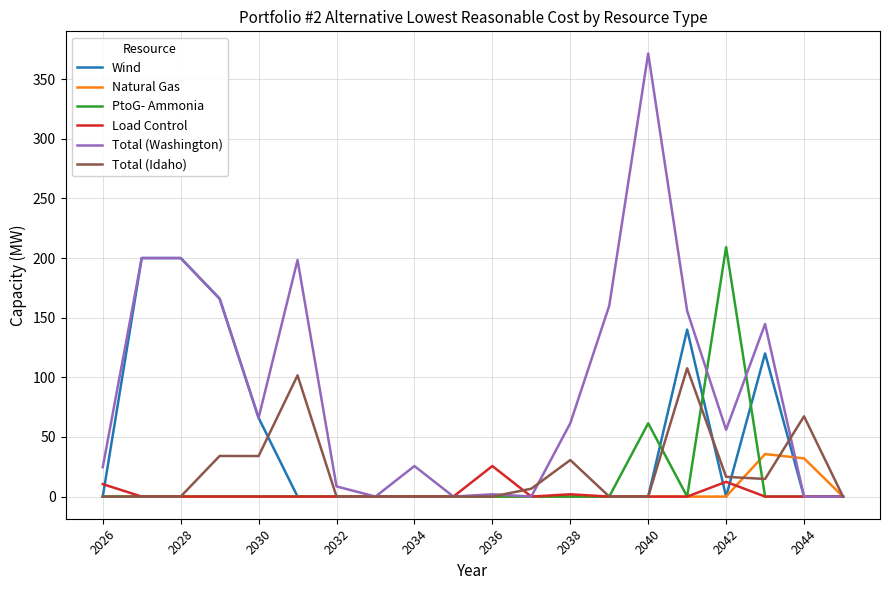

Which series has the largest range (max minus min)?

Total (Washington)